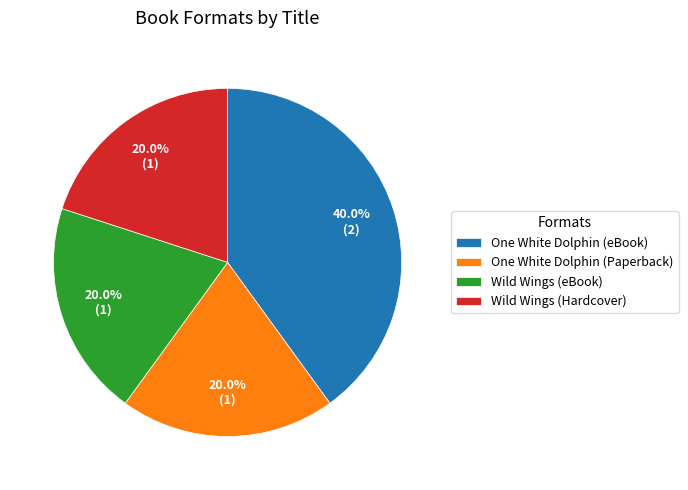

How many segments does this pie chart have?

4